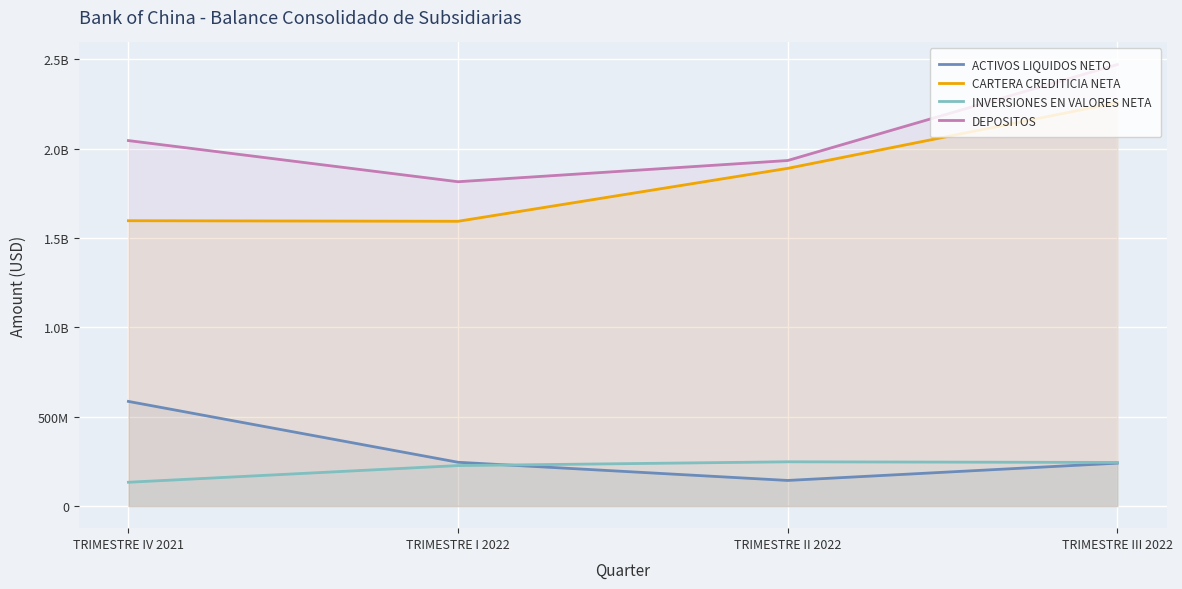

What is the value of the CARTERA CREDITICIA NETA point at the 2nd from the left?

1593981778.4